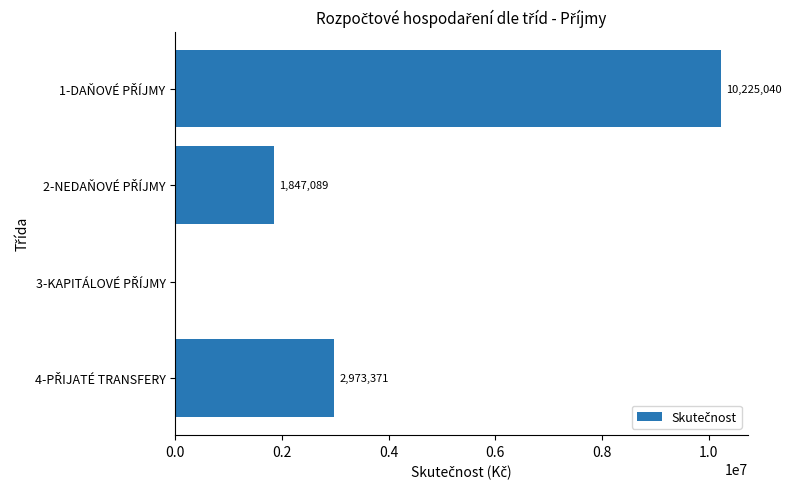

How many values are above zero?

3